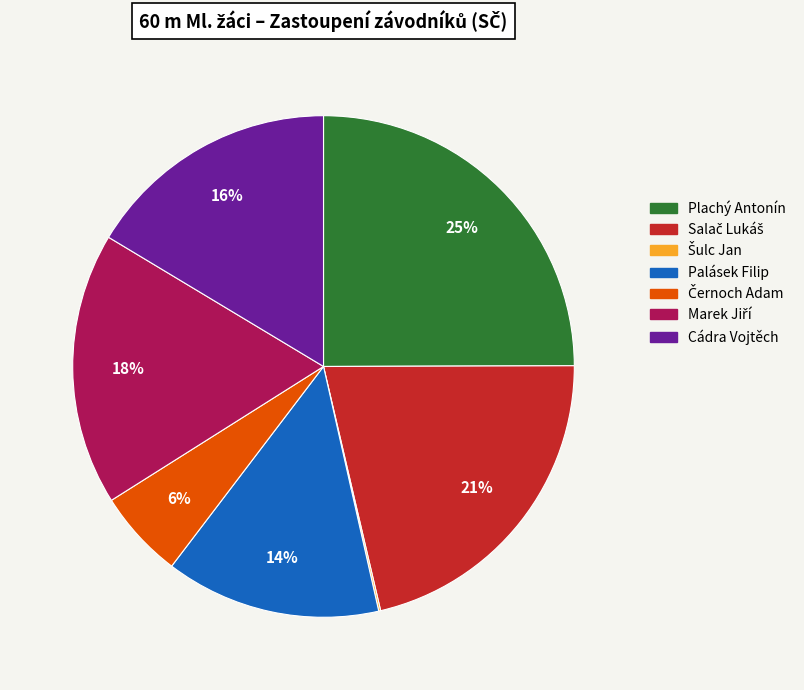

Which slice is the largest?

Plachý Antonín